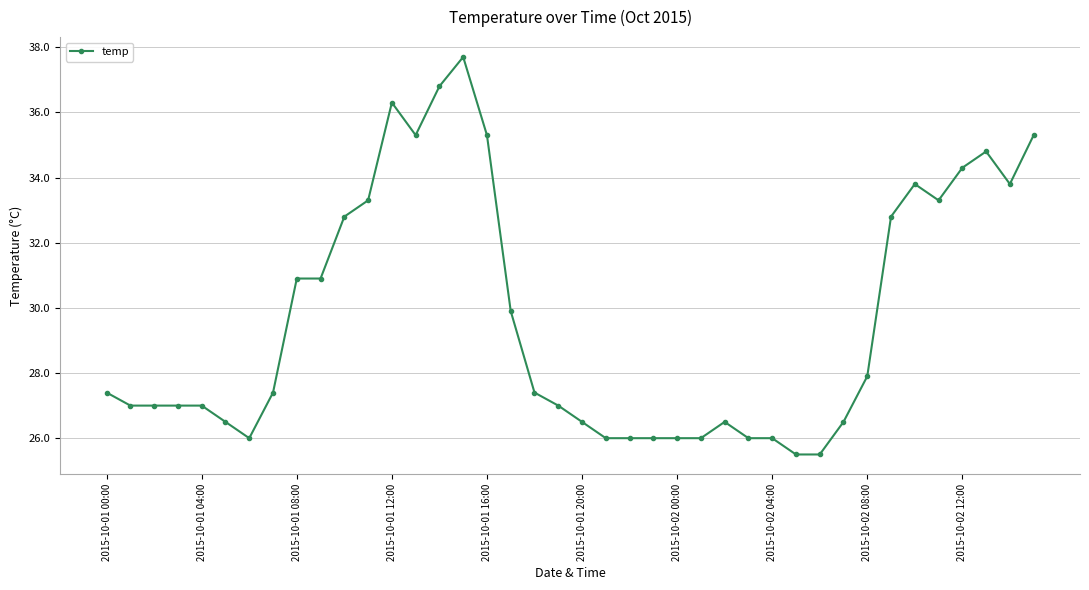

What is the difference between the maximum and second lowest values?

12.2